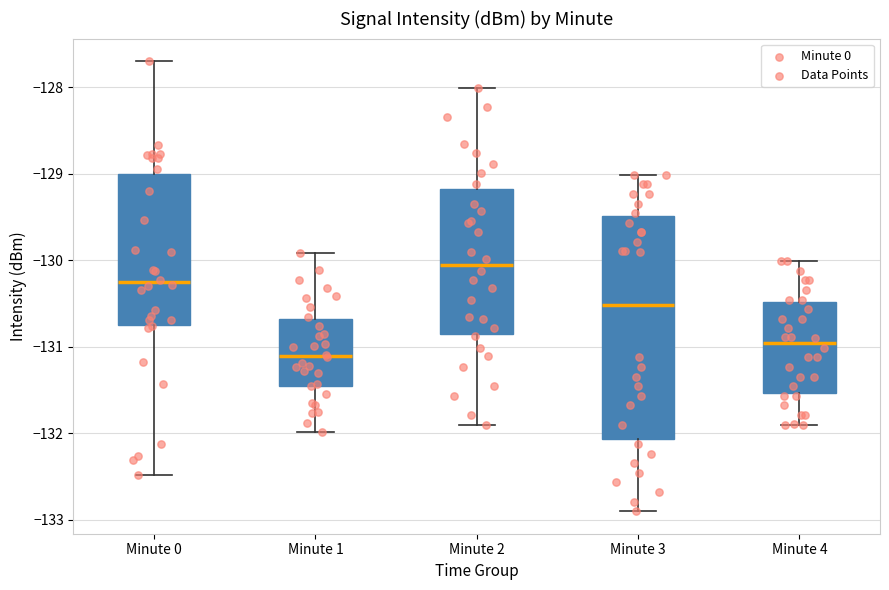

Comparing the boxes themselves (not the whiskers), which one is the tallest?

Minute 3